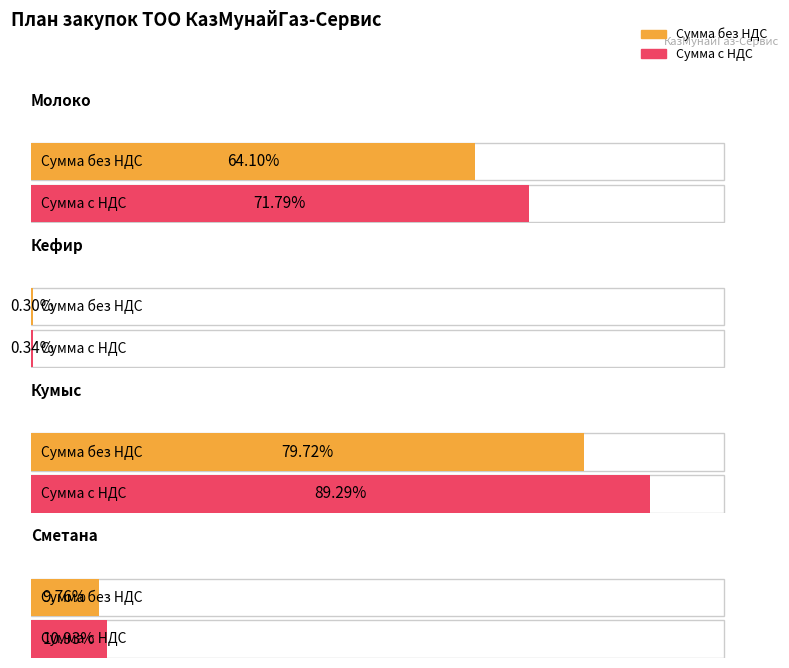

Does the chart contain any negative values?

No